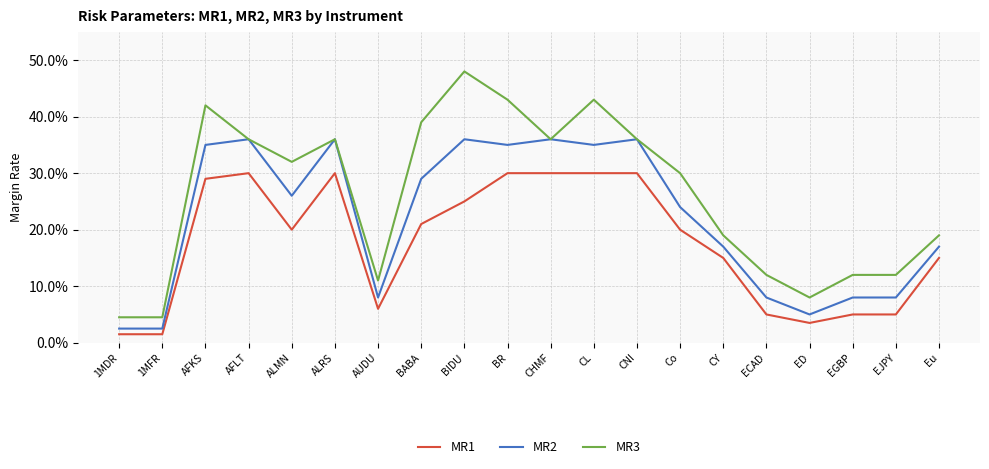

At AFKS, list the series in order from largest to smallest.

MR3, MR2, MR1